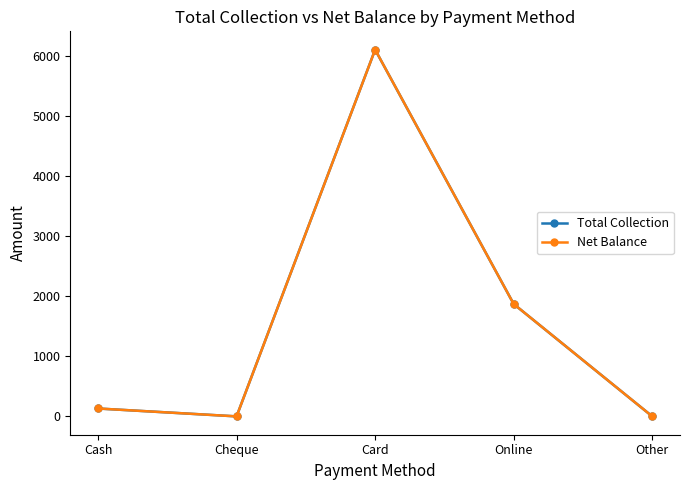

True or false: Total Collection has more than 2 points higher than both neighbors.

False